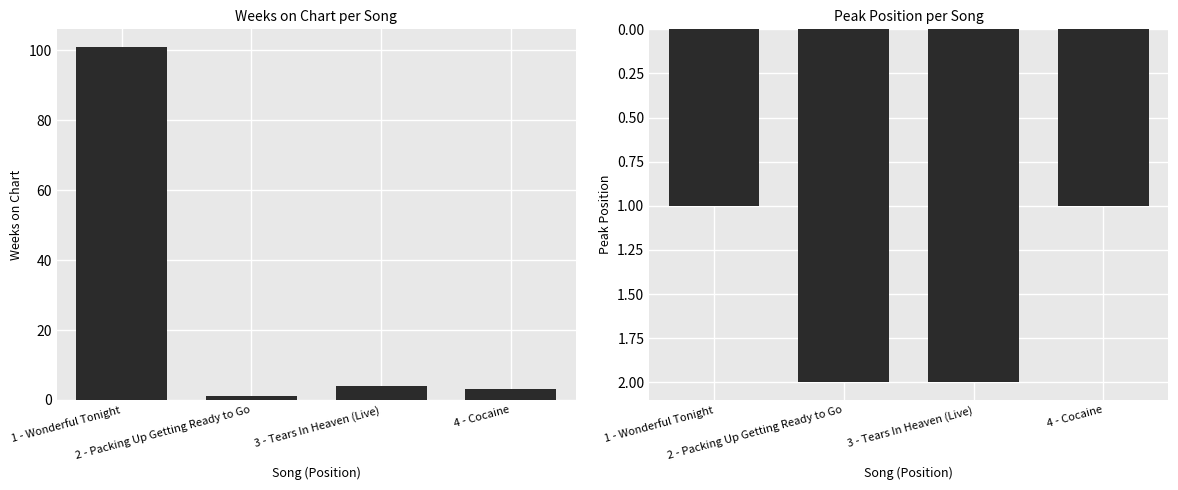

What is the smallest value displayed?

1